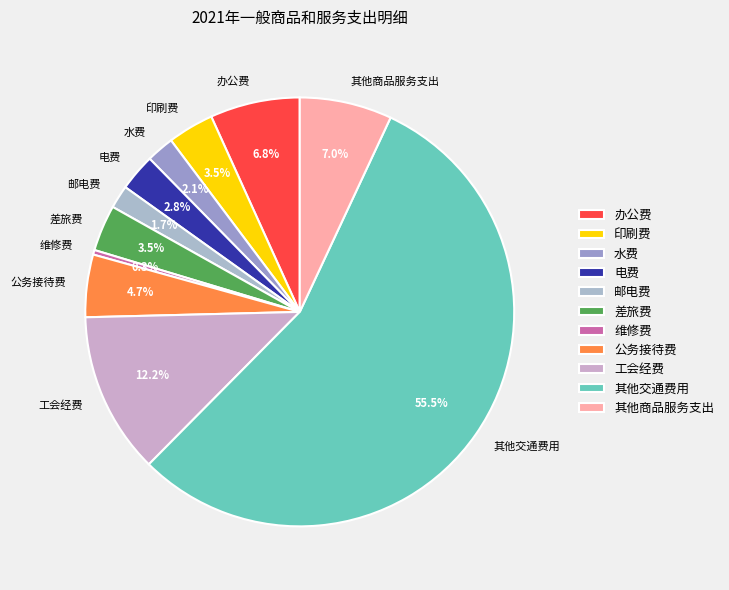

Which slice represents more than half of the pie?

其他交通费用